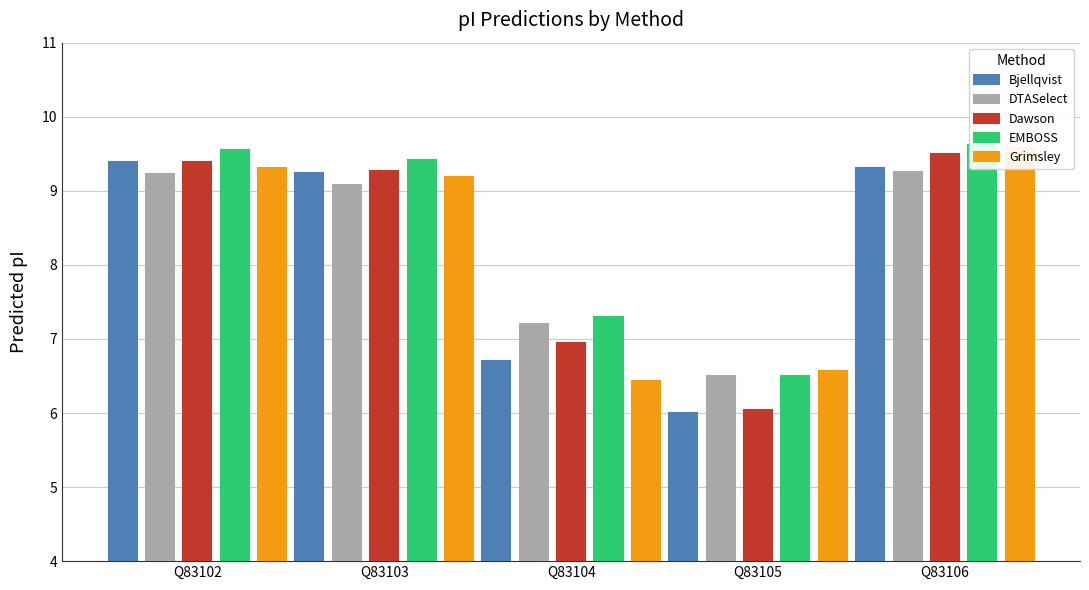

Reading left to right, what are all the values shown in this chart?

Bjellqvist: Q83102=9.4	Q83103=9.2	Q83104=6.7	Q83105=6.0	Q83106=9.3
DTASelect: Q83102=9.2	Q83103=9.1	Q83104=7.2	Q83105=6.5	Q83106=9.3
Dawson: Q83102=9.4	Q83103=9.3	Q83104=6.9	Q83105=6.0	Q83106=9.5
EMBOSS: Q83102=9.5	Q83103=9.4	Q83104=7.3	Q83105=6.5	Q83106=9.6
Grimsley: Q83102=9.3	Q83103=9.2	Q83104=6.4	Q83105=6.6	Q83106=9.6